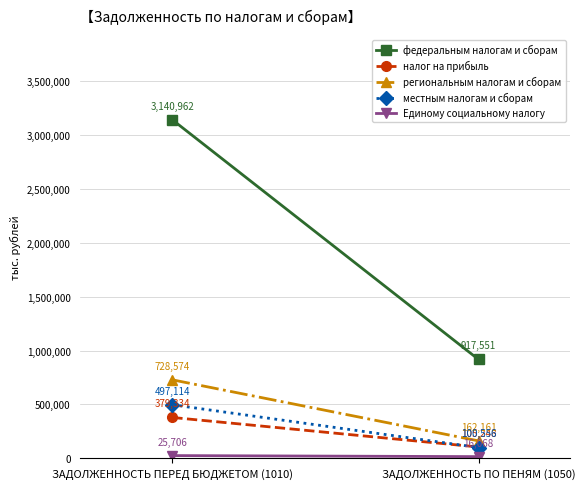

Which label corresponds to the smallest value in the chart?

ЗАДОЛЖЕННОСТЬ ПО ПЕНЯМ (1050)